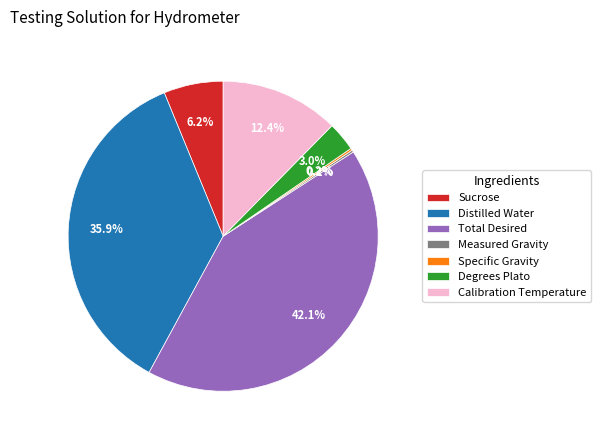

Is there any slice that represents more than half of the pie?

No